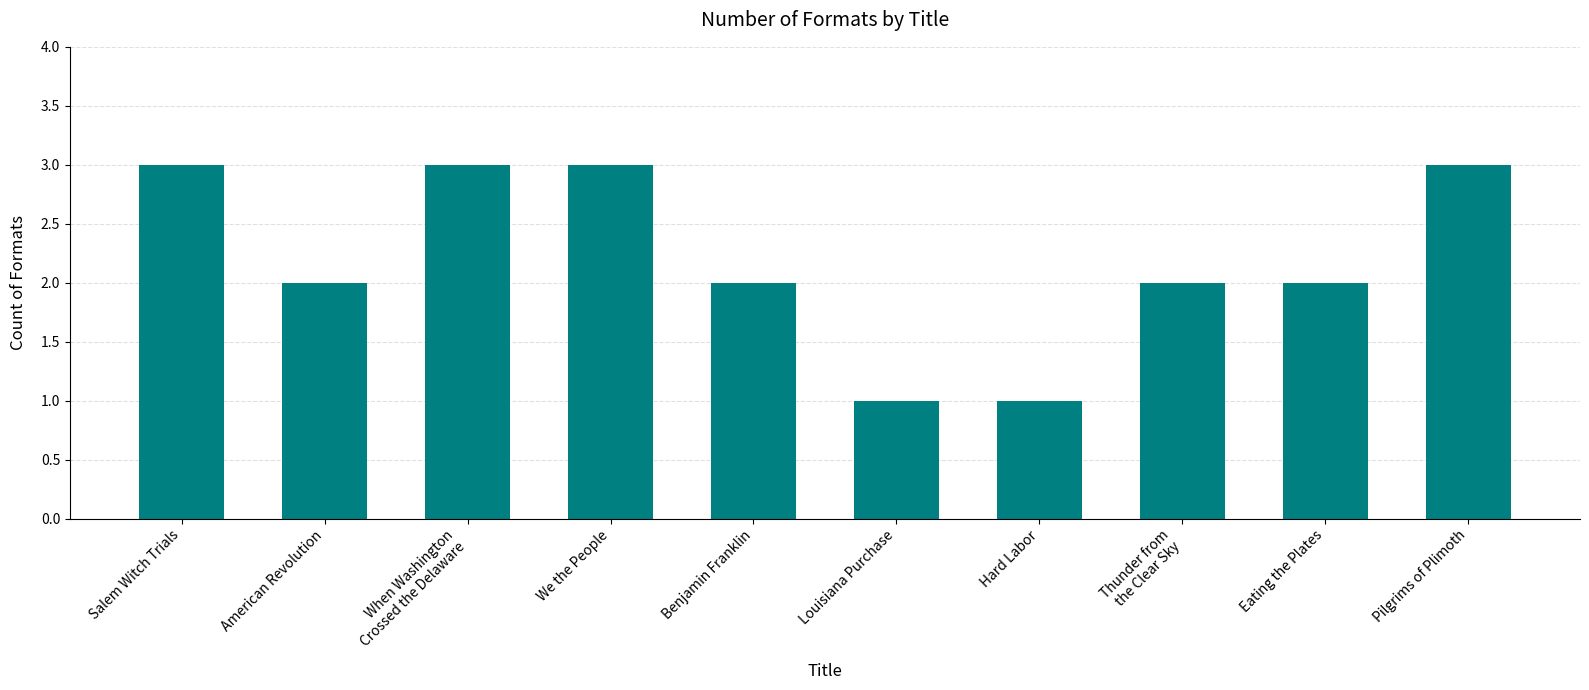

What is the difference between the maximum and second lowest values?

2